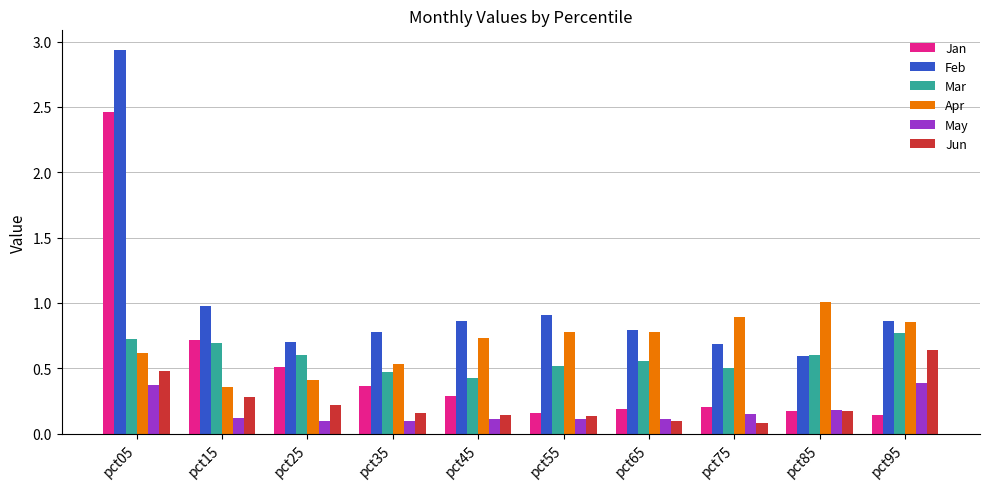

At which category is the sum across all series the highest?

pct05